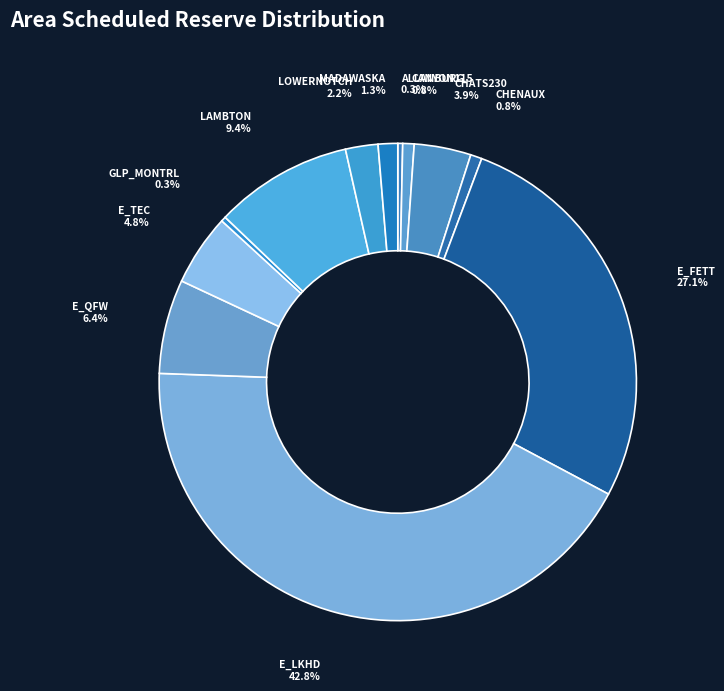

To the nearest percent, what portion does LAMBTON represent?

9%